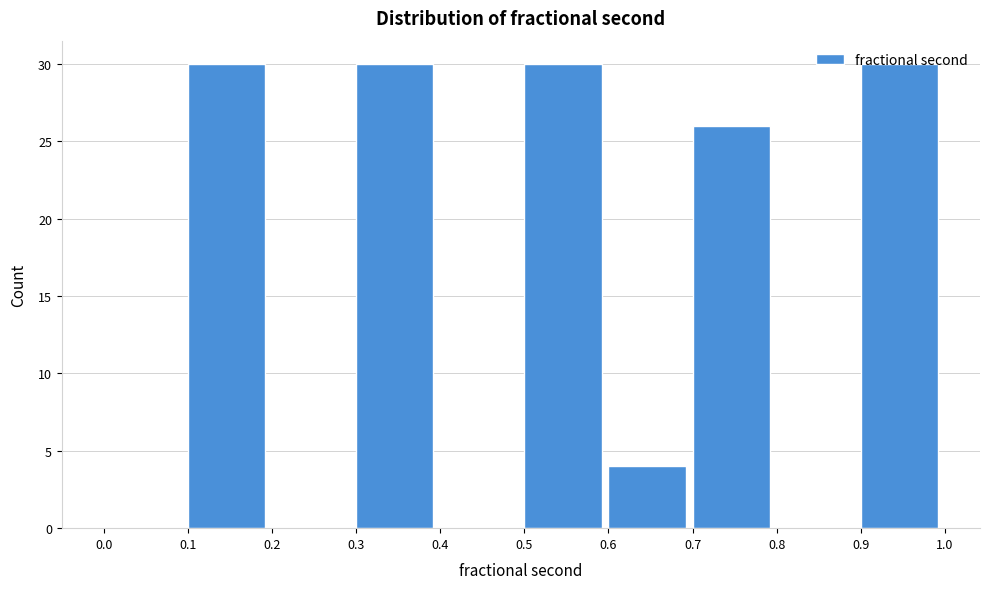

How tall is the bar that spans 0.5 to 0.6 on the x-axis? The values are not printed on the chart, so give them approximately, as read against the axis.

30